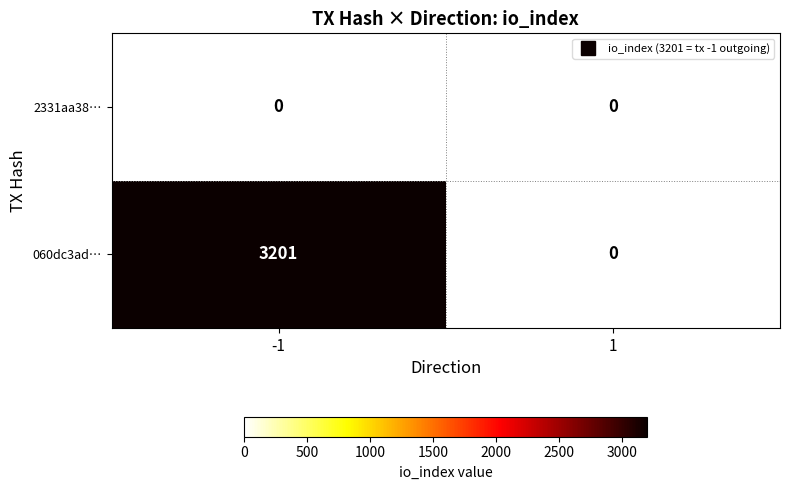

Rank the series by their average value, from lowest to highest.

2331aa3840032eb06206b4cb1a98c4993d0c33c, 060dc3add58c7ab833ed8d4237255b4b7b299e9